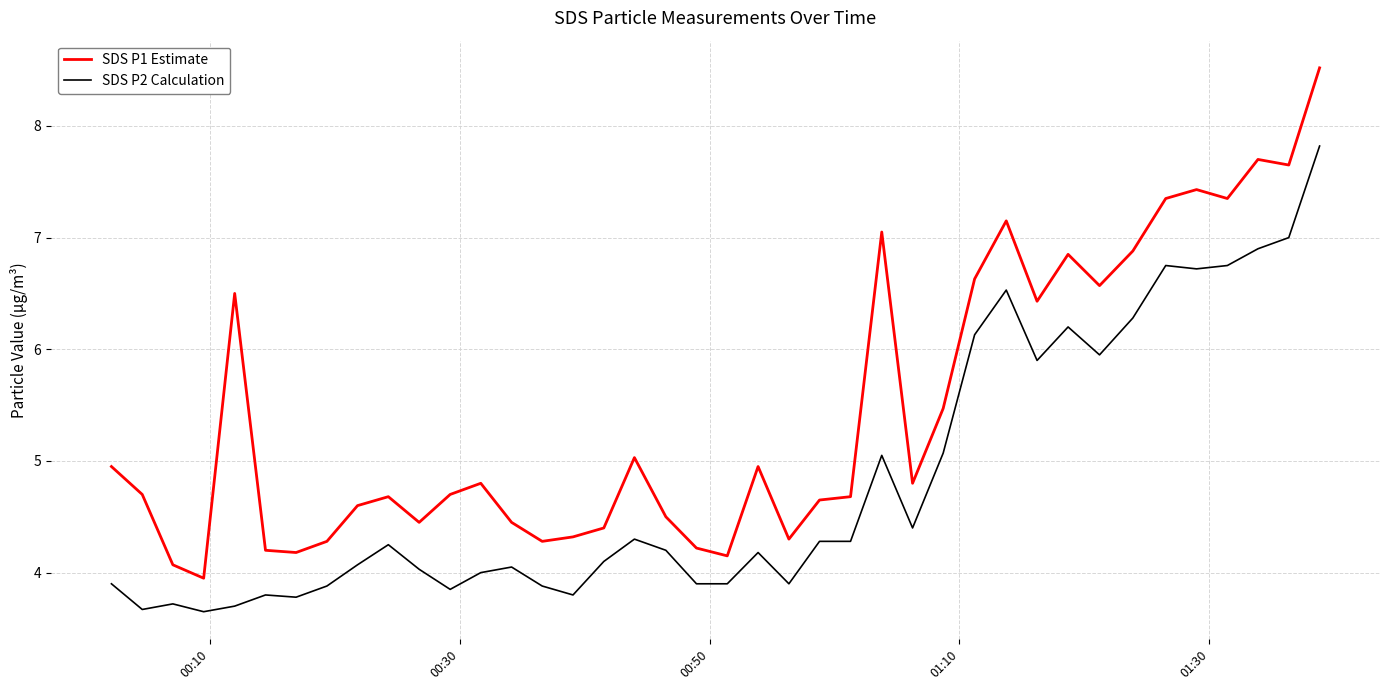

How many values in the SDS P1 Estimate series exceed 4?

39